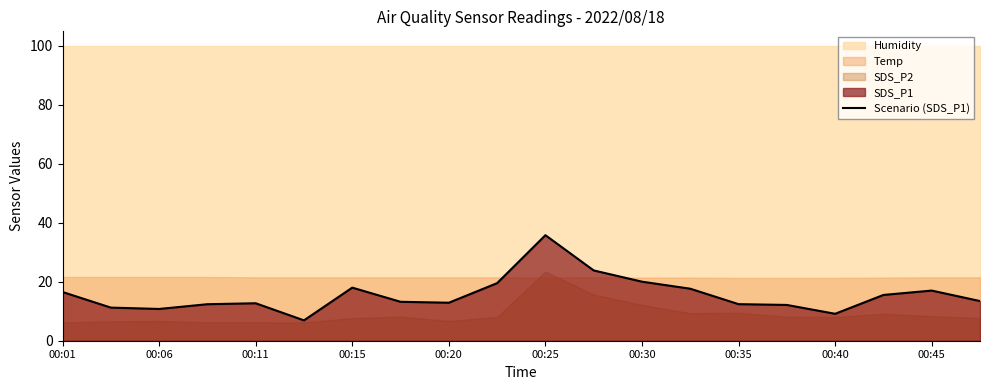

What is the highest value of the Scenario (SDS_P1) series?

35.8